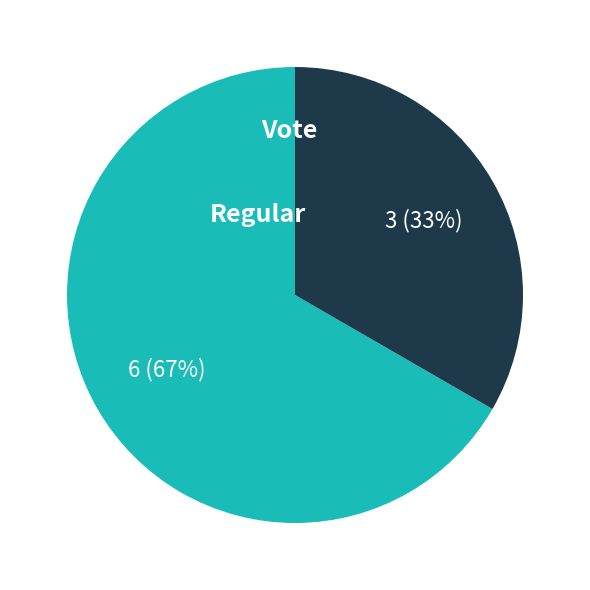

To the nearest percent, what is the combined percentage of Regular and Vote?

100%